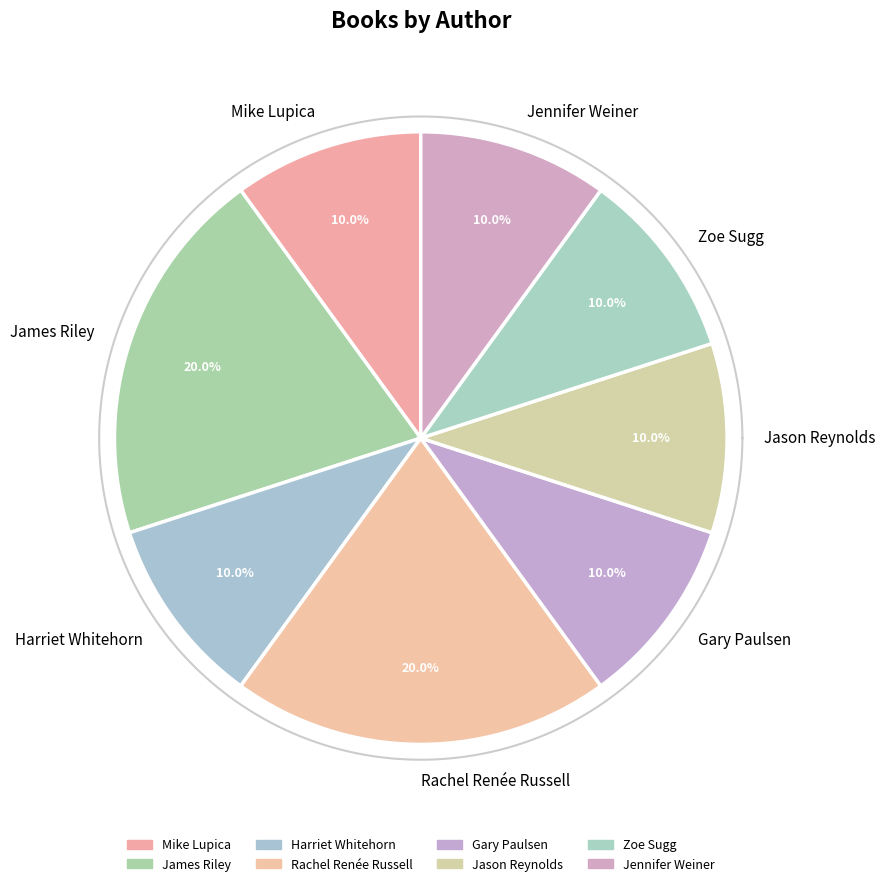

True or false: Zoe Sugg accounts for 24% of the total.

False